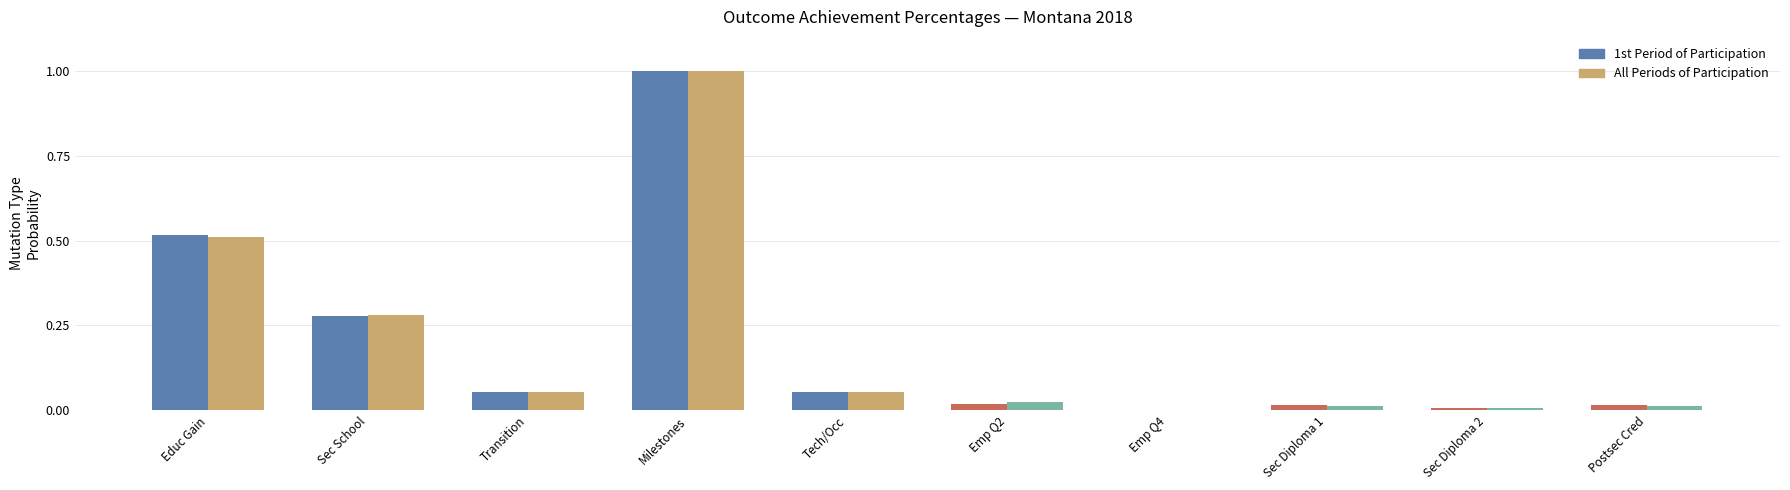

What is the sum of all 1st Period values?

2.0